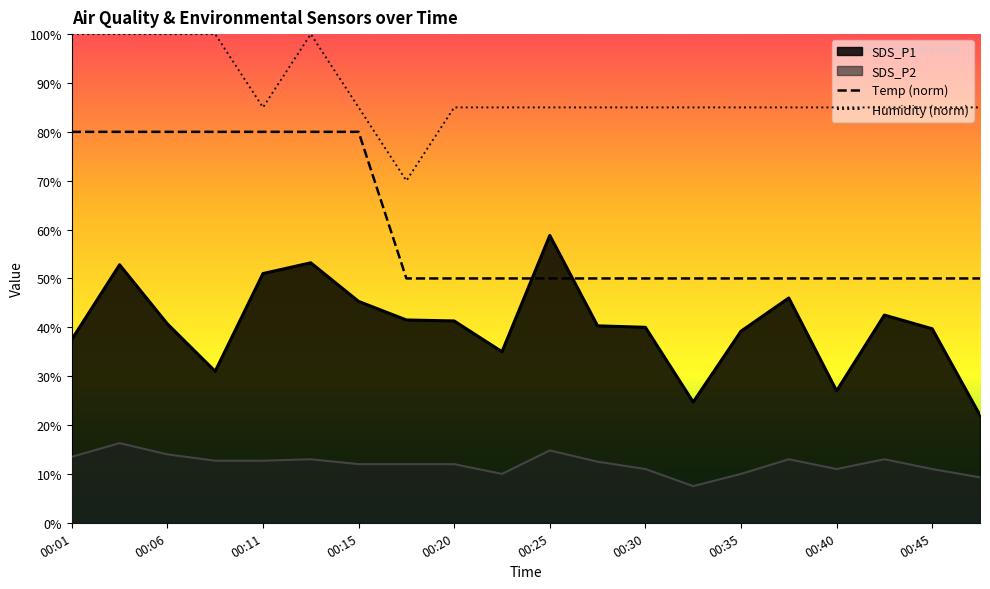

Which label corresponds to the largest value in the chart?

00:01